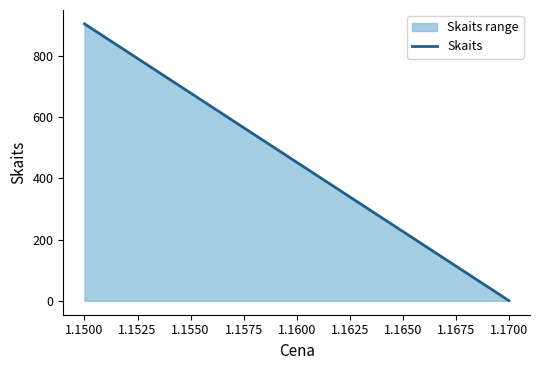

List the labels in order of value, largest first.

1.1500, 1.1700